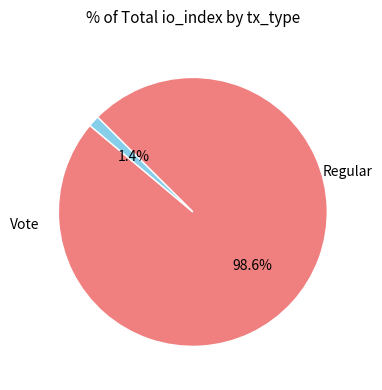

Which has a higher value, Vote or Regular?

Regular